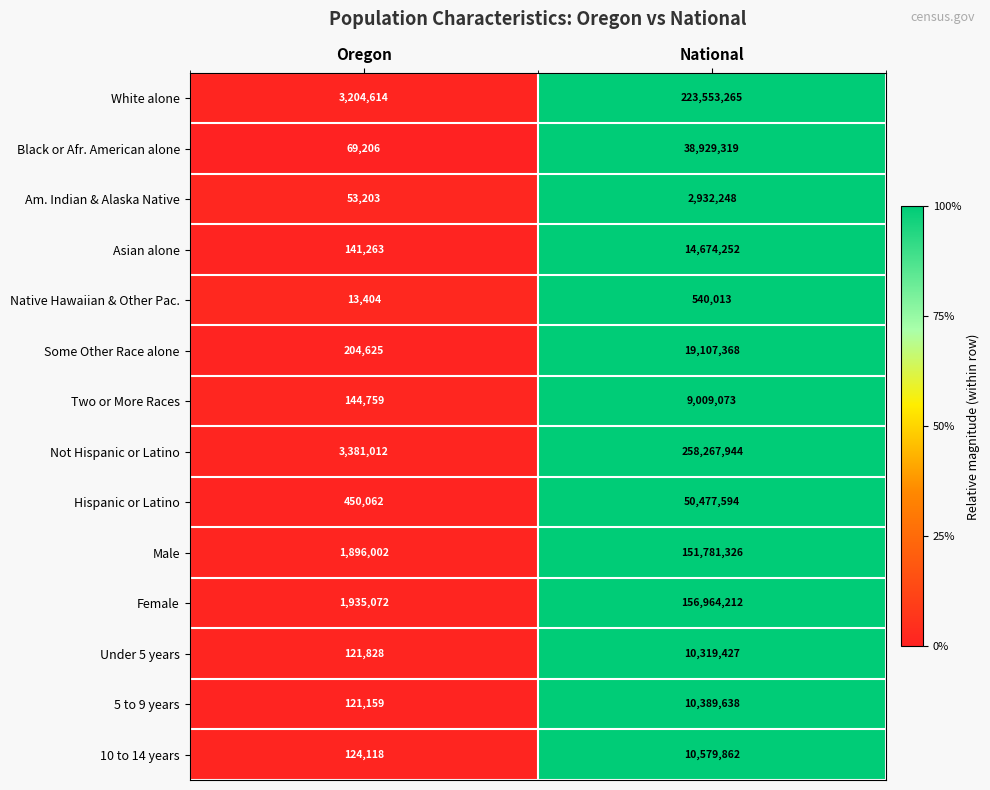

Is it true that Hispanic or Latino equals 50477594 at National?

True